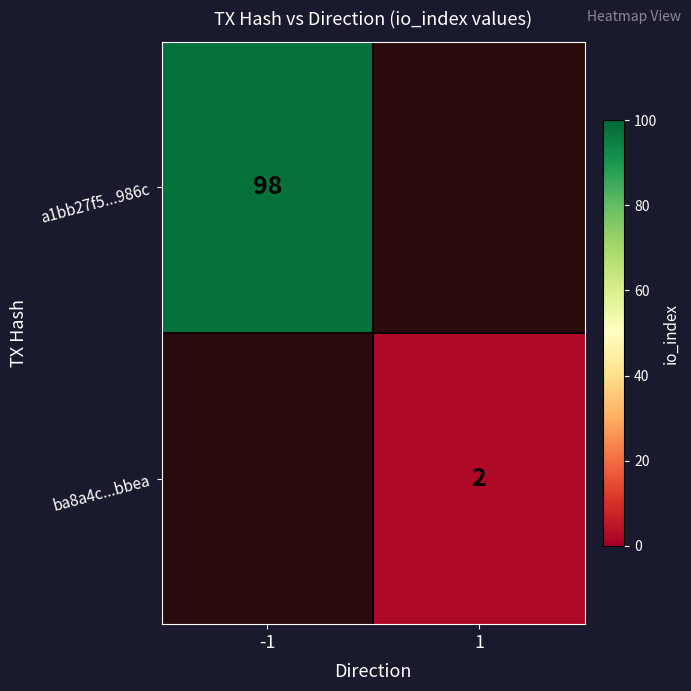

Is it true that ba8a4c...bbea equals 3 at 1?

False